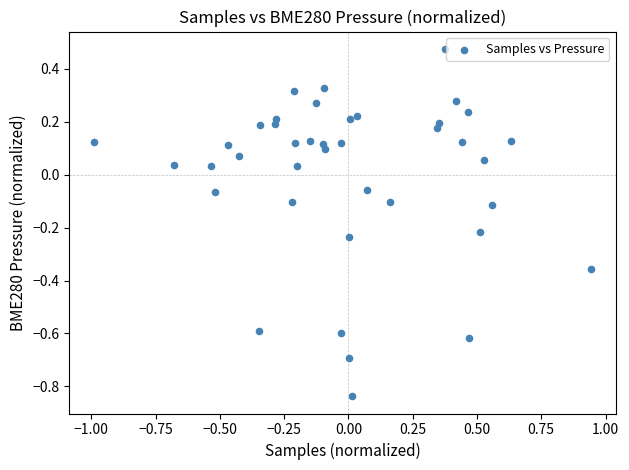

What is the range of Y values (max minus min)?

1.3